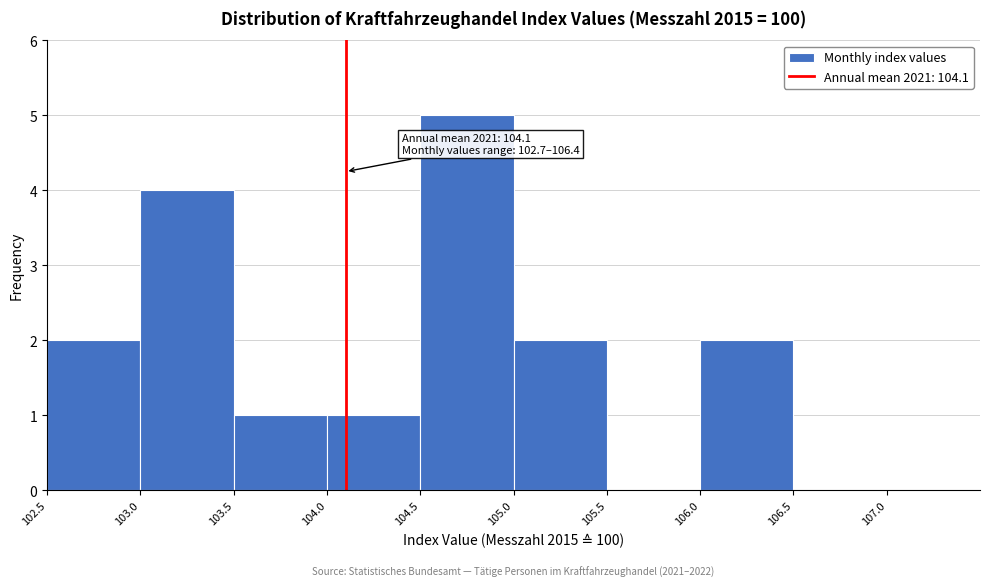

Which range on the x-axis has the tallest bar?

104.5 to 105.0